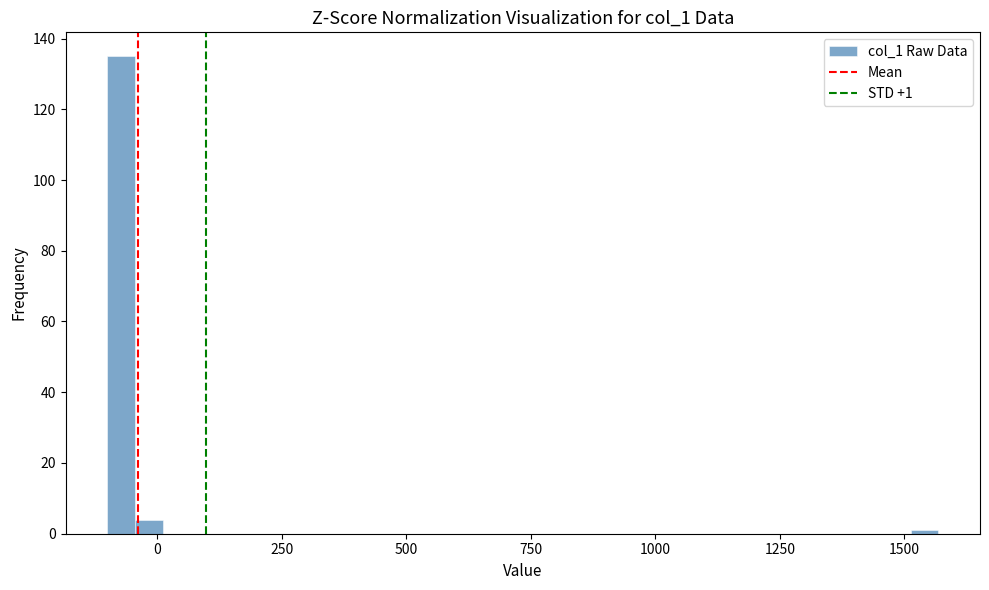

Around what value on the x-axis is the tallest bar? Give the approximate position of its centre, as read against the axis.

-50